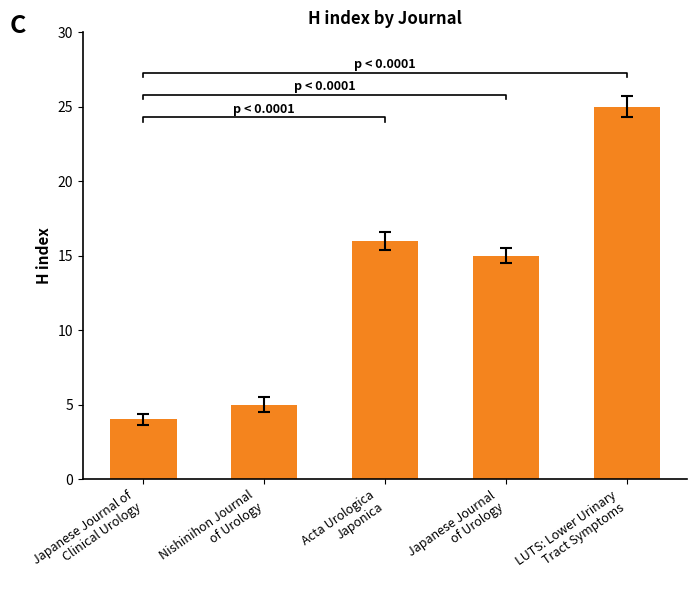

What is the maximum value shown in the chart?

25